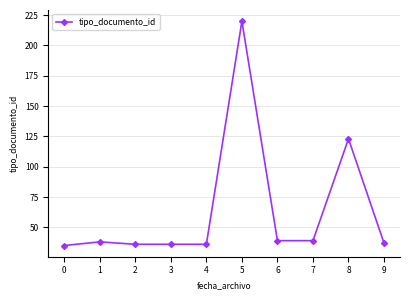

True or false: there are more than 0 points higher than both neighbors.

True